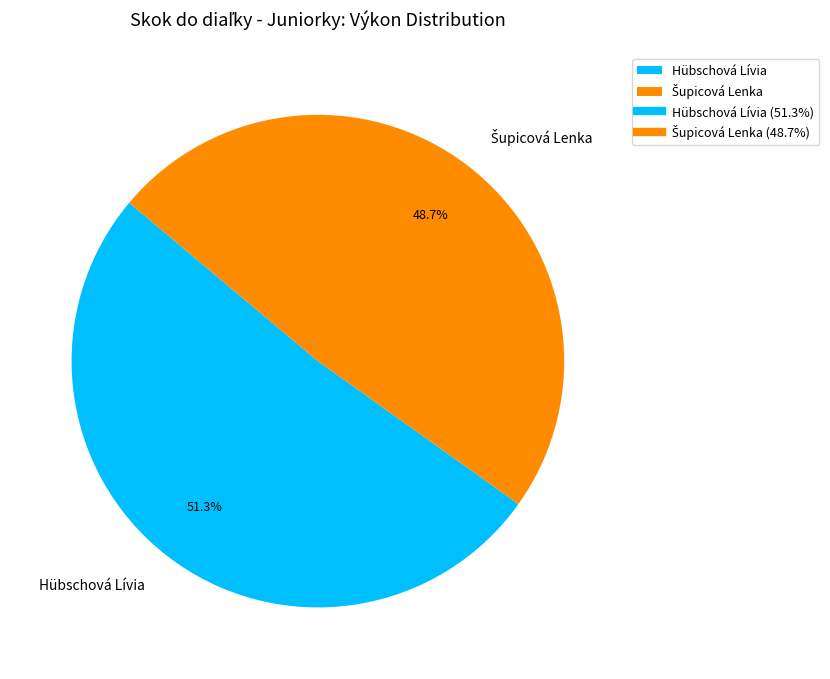

What is the largest slice in the pie chart?

Hübschová Lívia